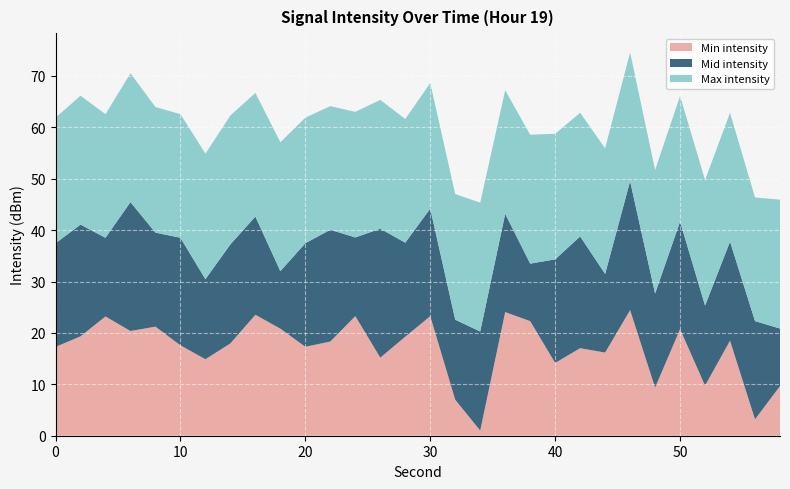

What is the highest value of the Min intensity series?

24.4